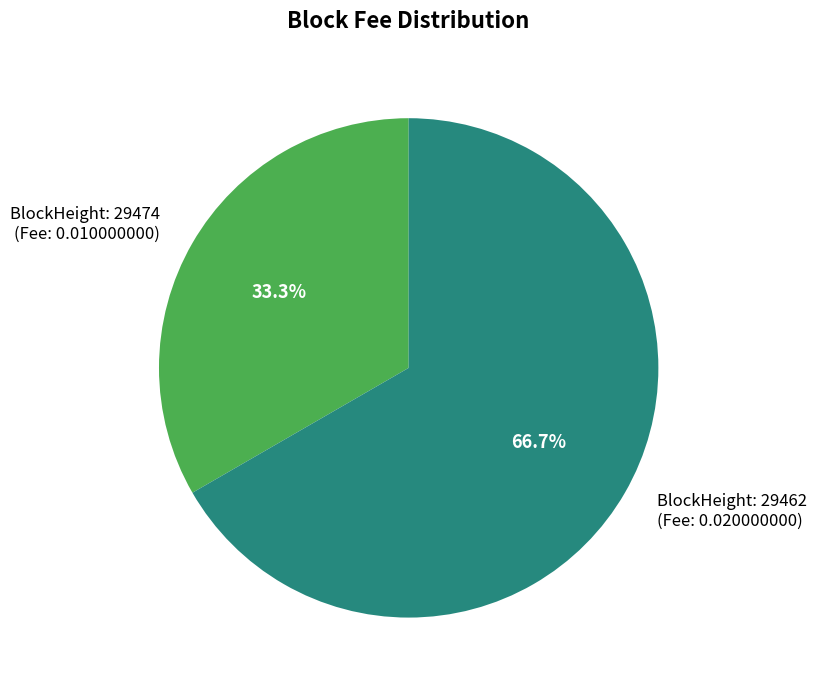

Is there any slice that represents more than half of the pie?

Yes